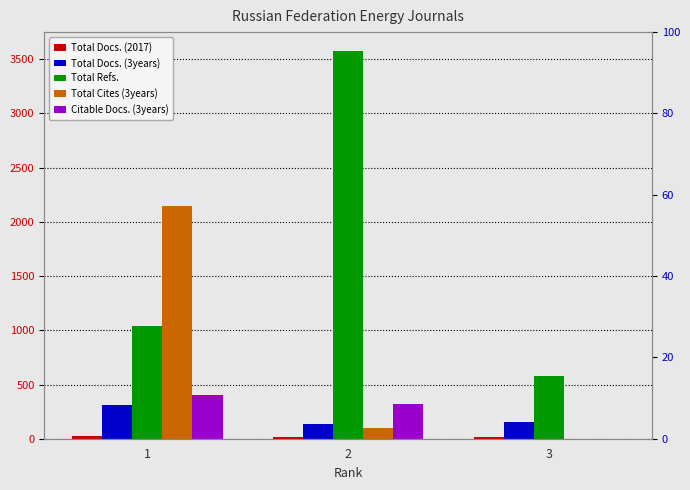

Which series changed the most between 2 and 3?

Total Refs.